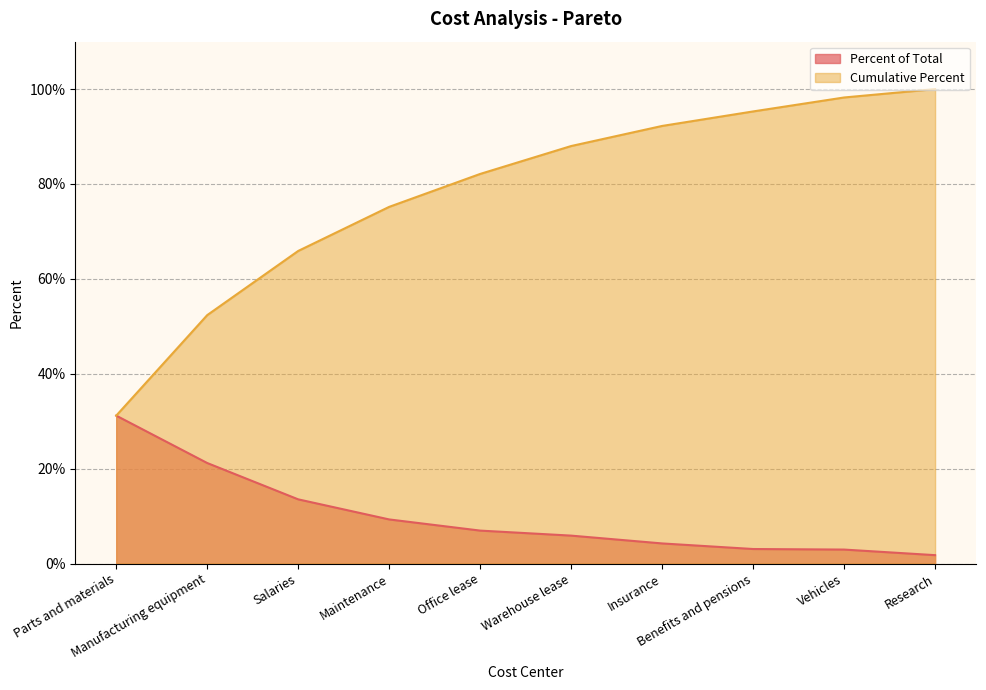

What is the sum of all Cumulative Percent values?

7.8